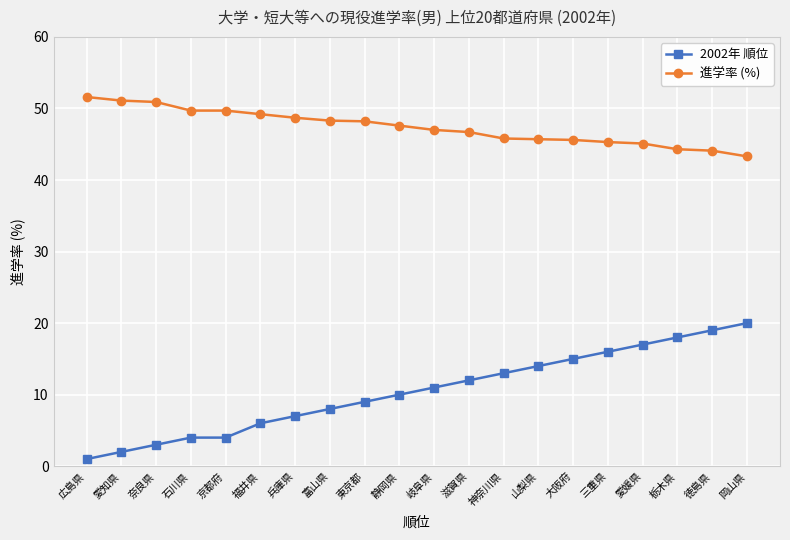

List the series in order of their overall mean, lowest first.

2002年 順位, 進学率 (%)